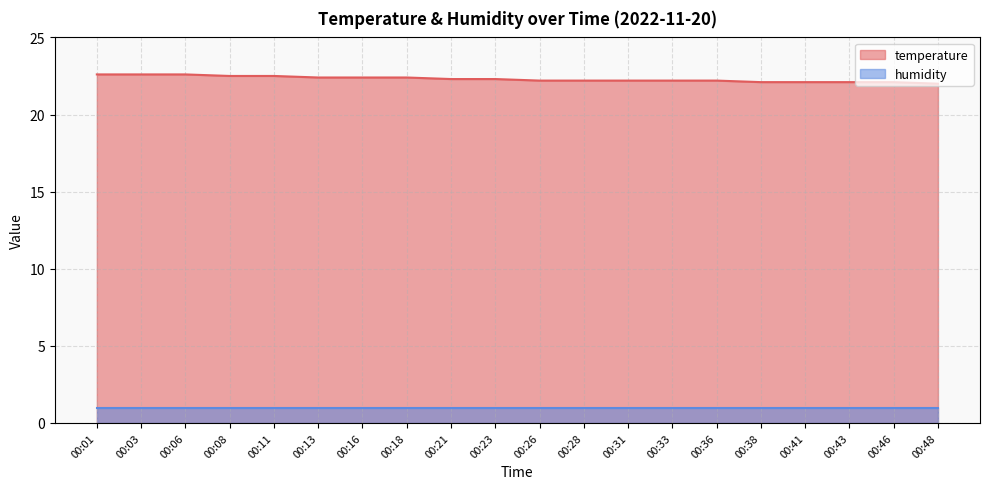

At which label is the value closest to 22?

00:48